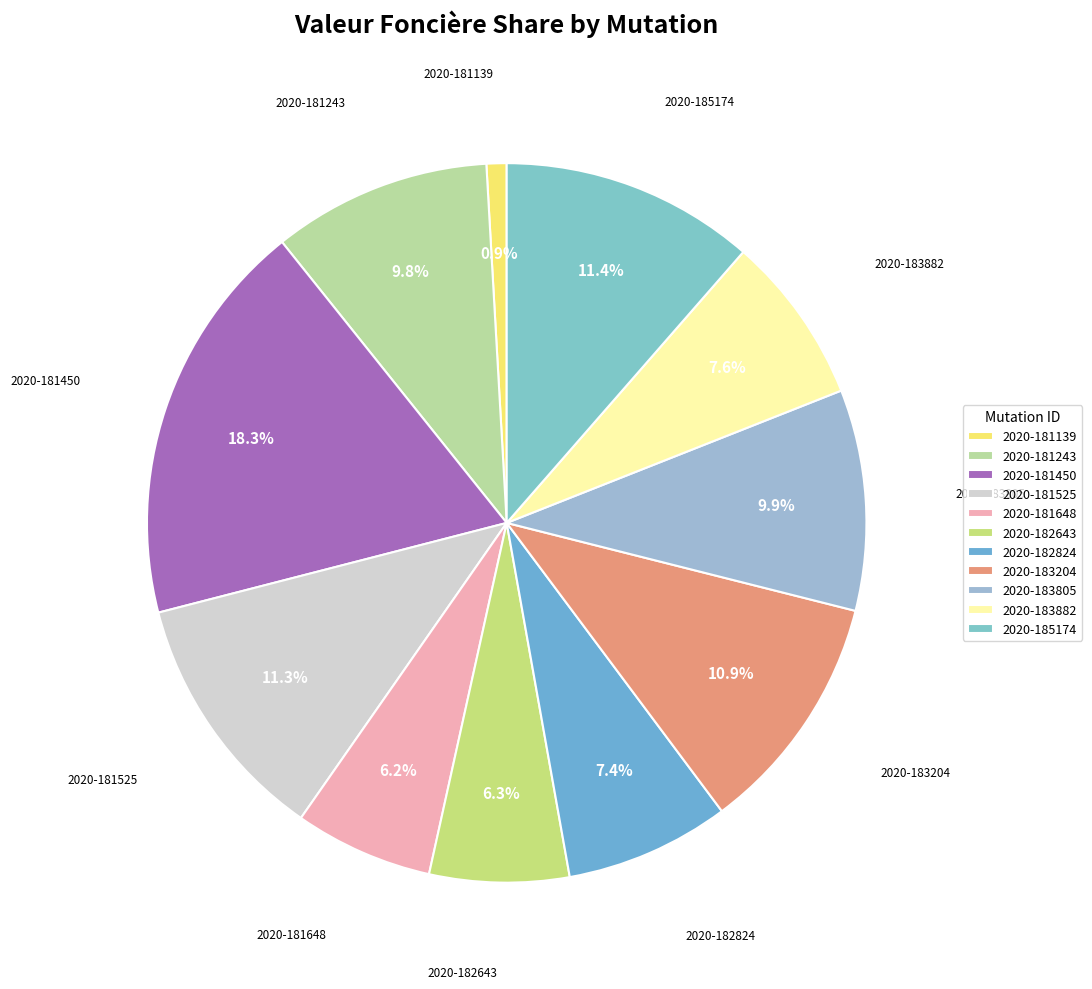

Approximately how many times larger is the value at 2020-183204 compared to 2020-182824?

1.5